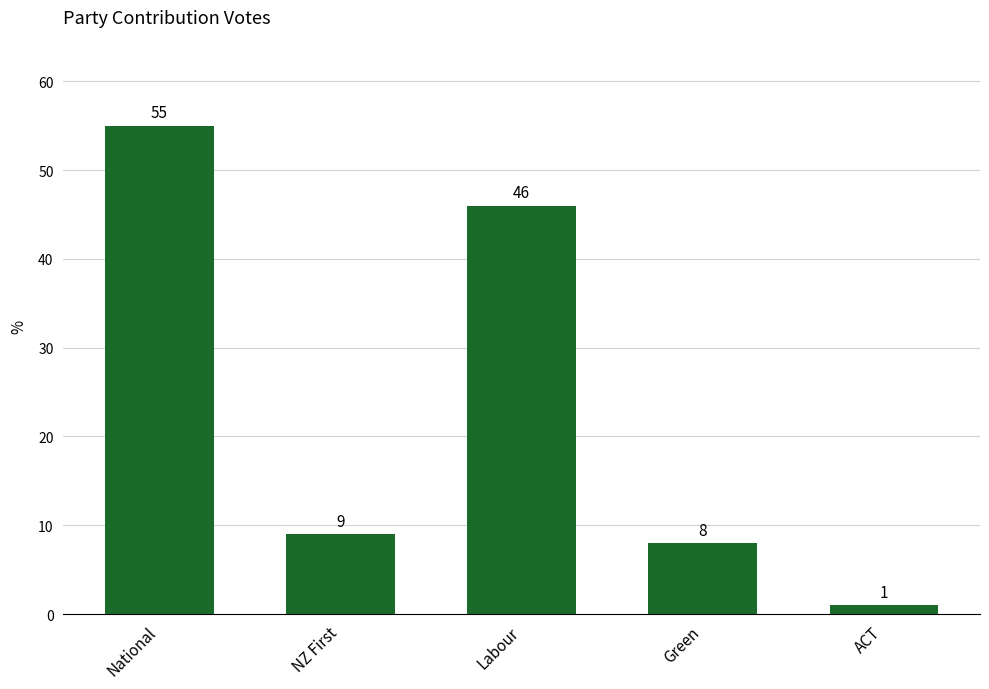

Reading left to right, what are all the values shown in this chart?

55	9	46	8	1